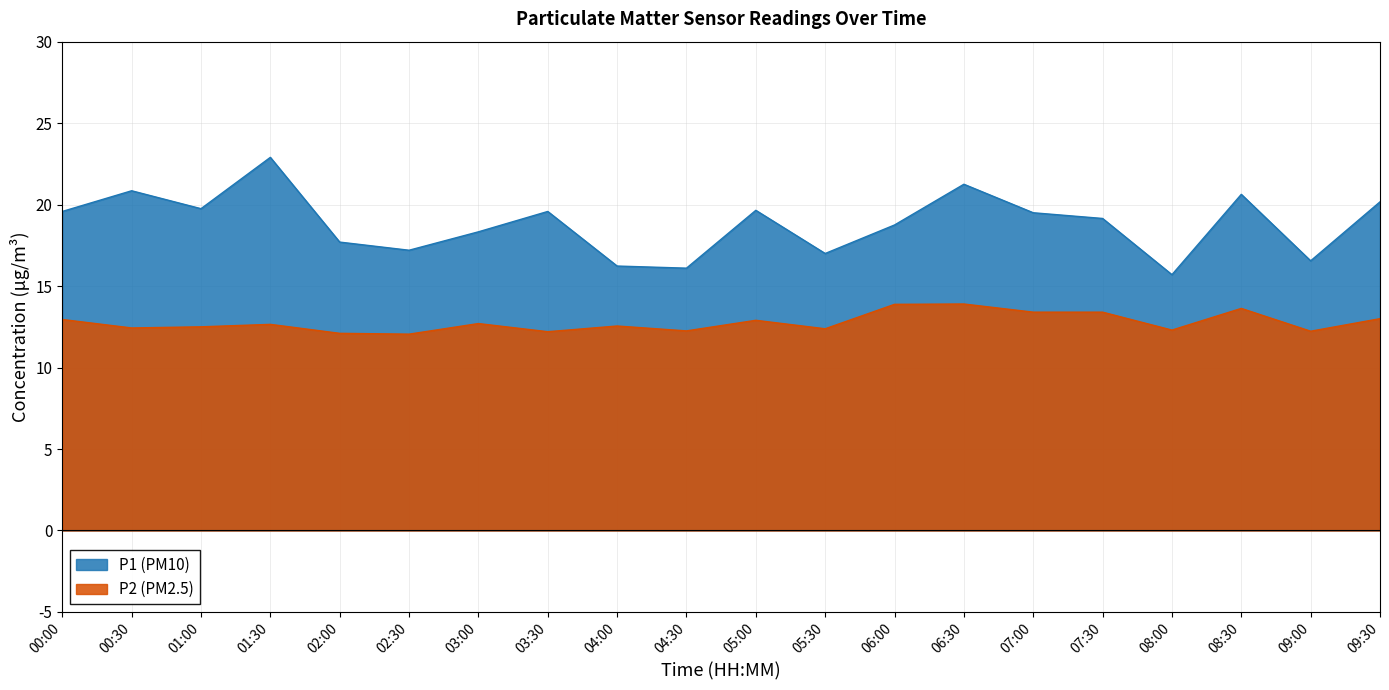

What is the minimum value shown in the chart?

12.1